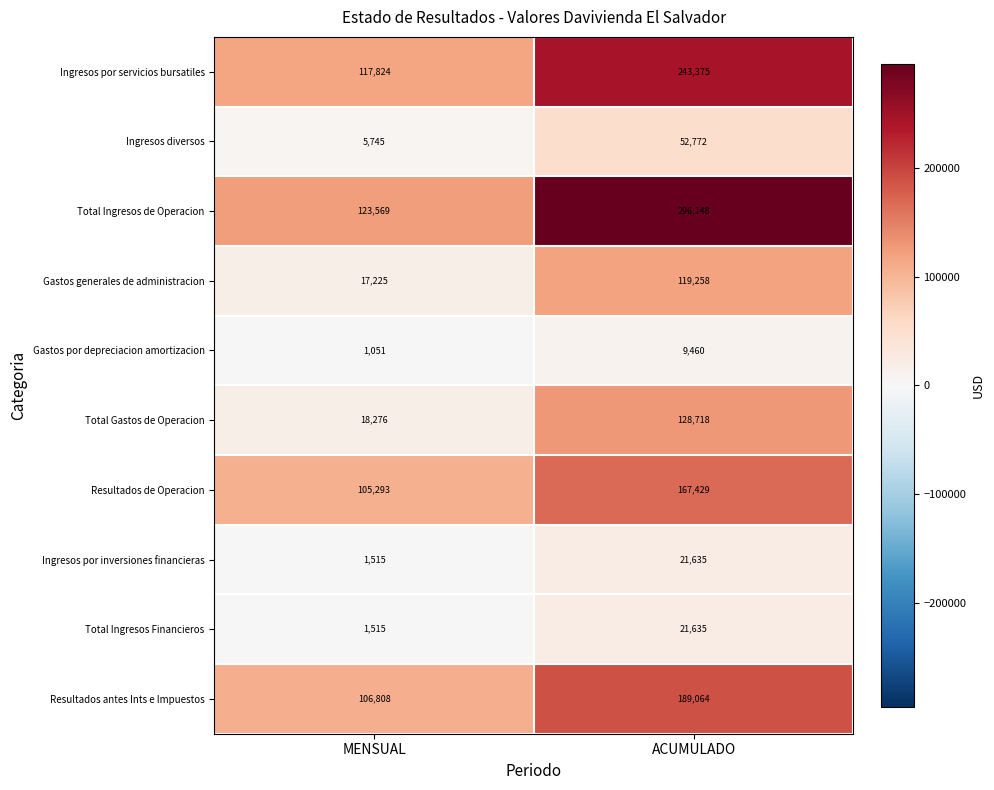

At which category is the sum across all series the highest?

ACUMULADO